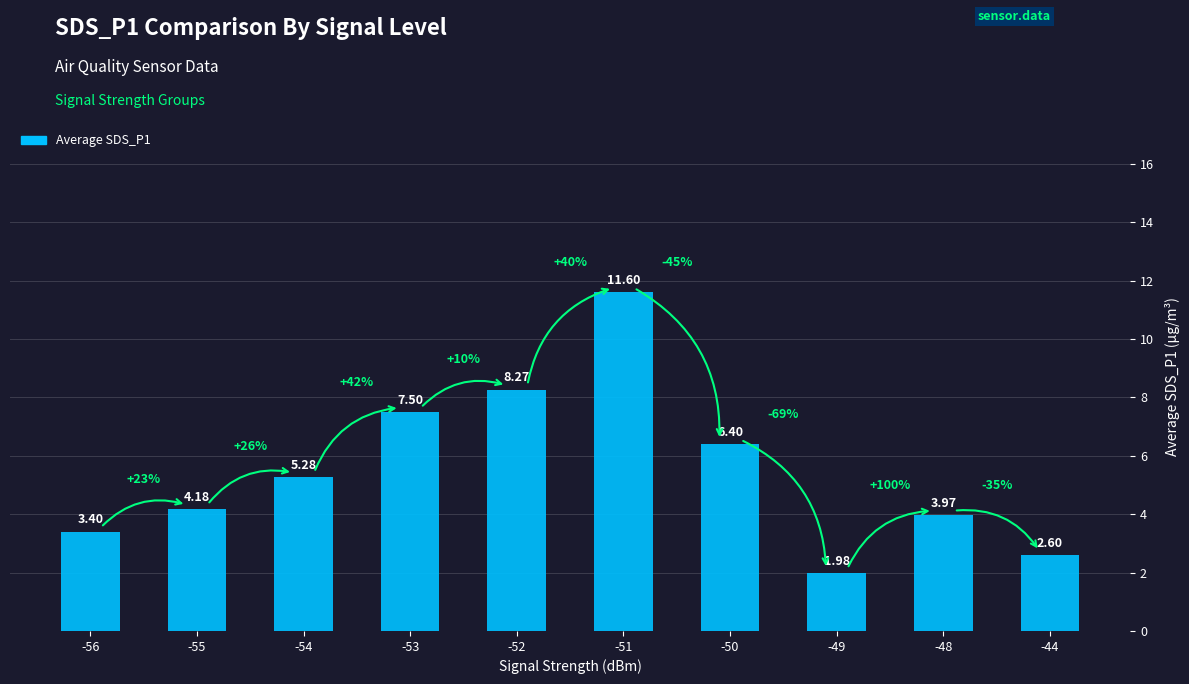

The chart shows a value of 1.1 at -48. True or false?

False